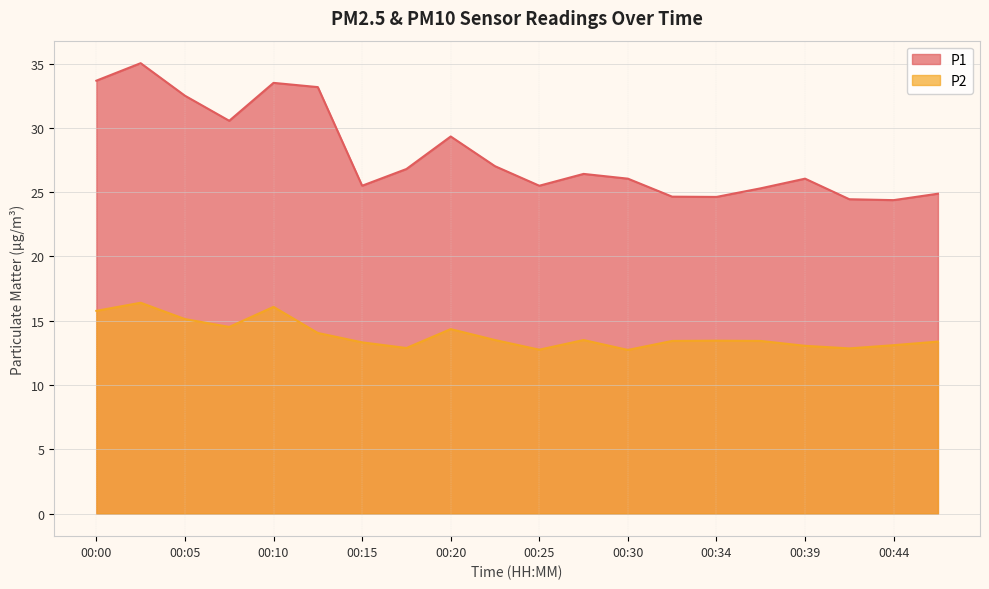

At which category is the sum across all series the highest?

00:03